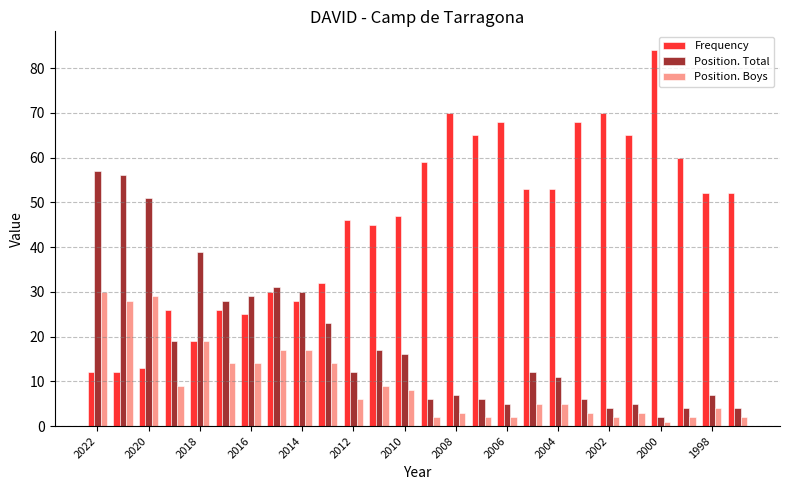

What is the smallest value displayed?

1